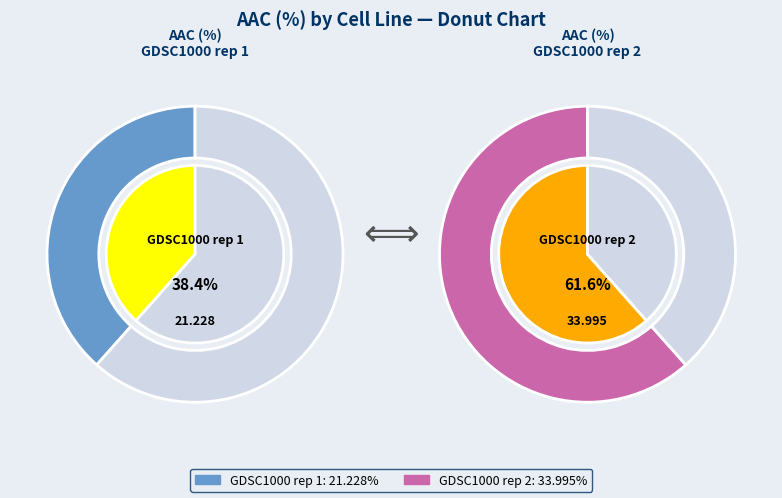

What is the largest slice in the pie chart?

GDSC1000 rep 2